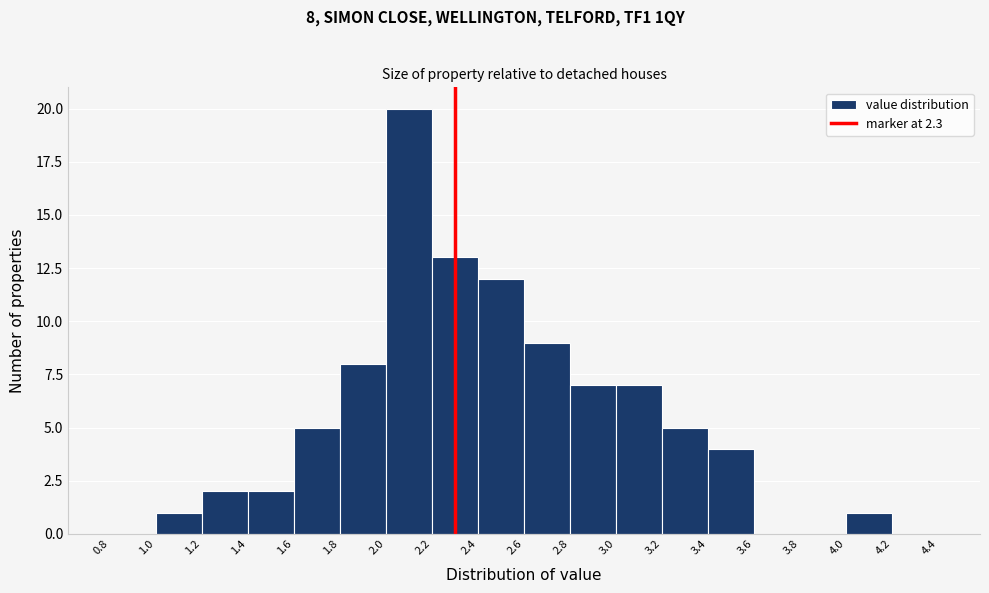

Which range on the x-axis has the tallest bar?

2.0 to 2.2